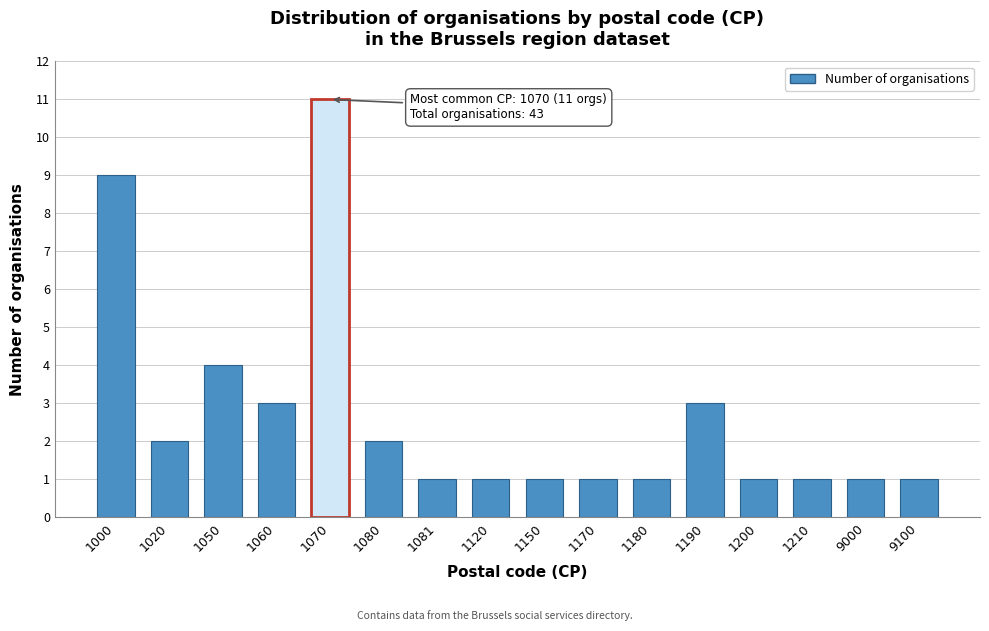

Reading left to right, extract all data points from this chart.

9	2	4	3	11	2	1	1	1	1	1	3	1	1	1	1